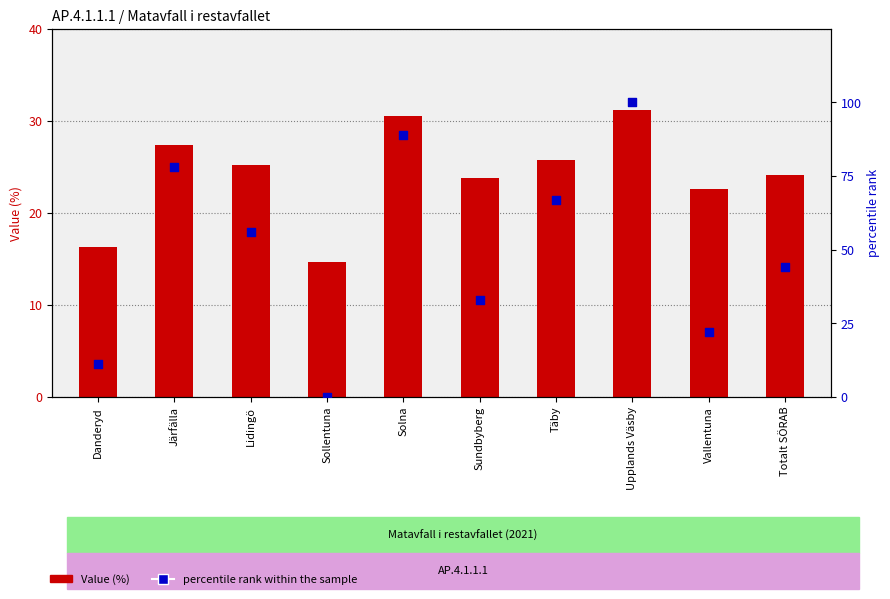

At how many categories does at least one series exceed 37?

6